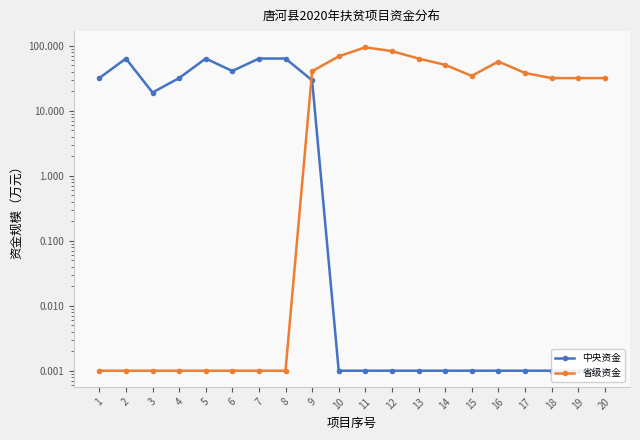

In 中央资金, how many points are higher than both neighbors (excluding endpoints)?

2